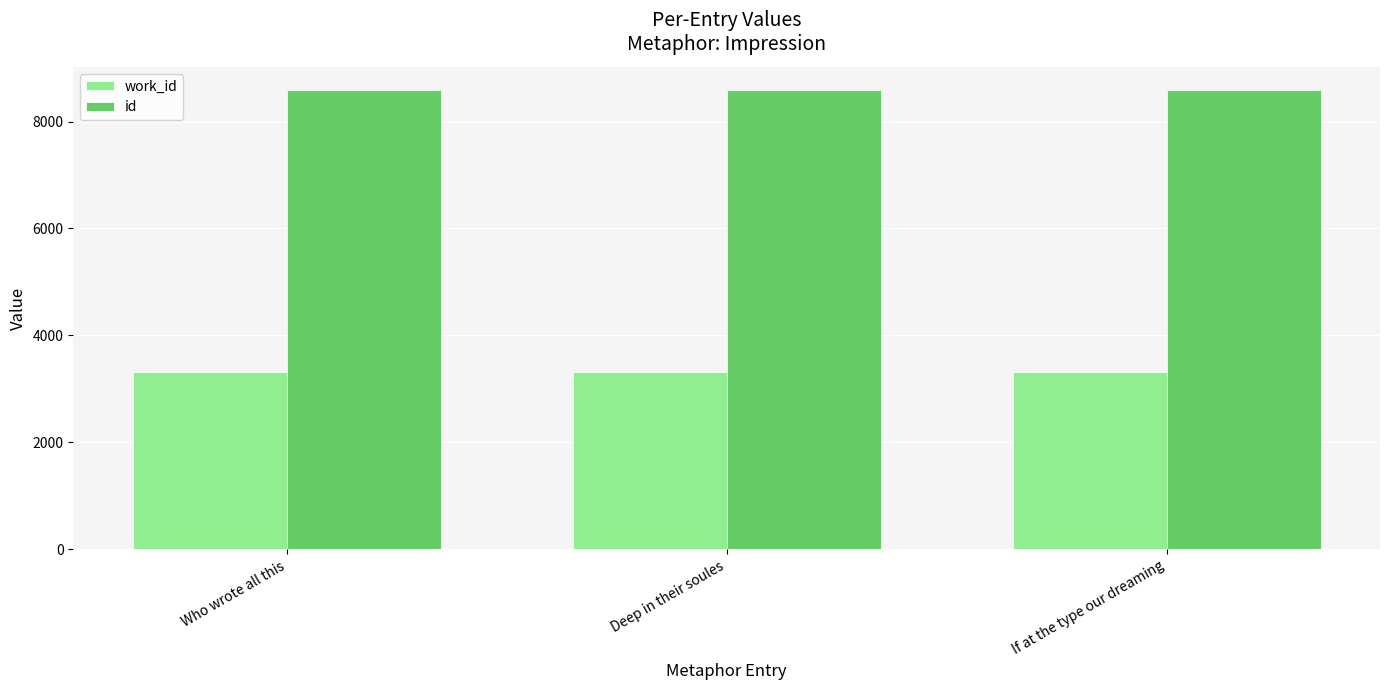

What is the smallest value displayed?

3321